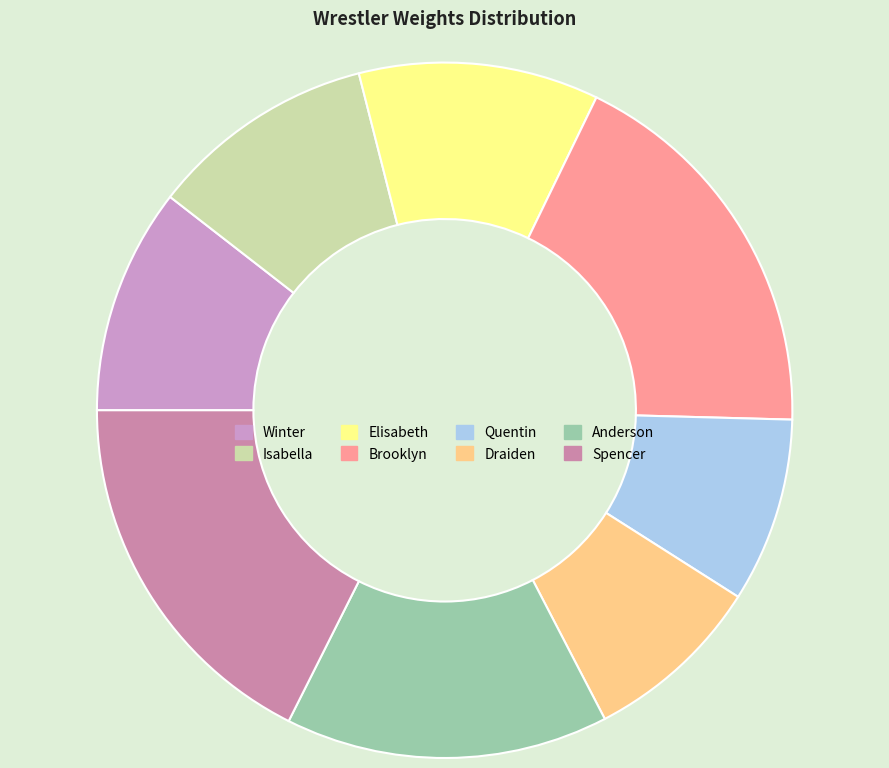

Which slice is the largest?

Brooklyn